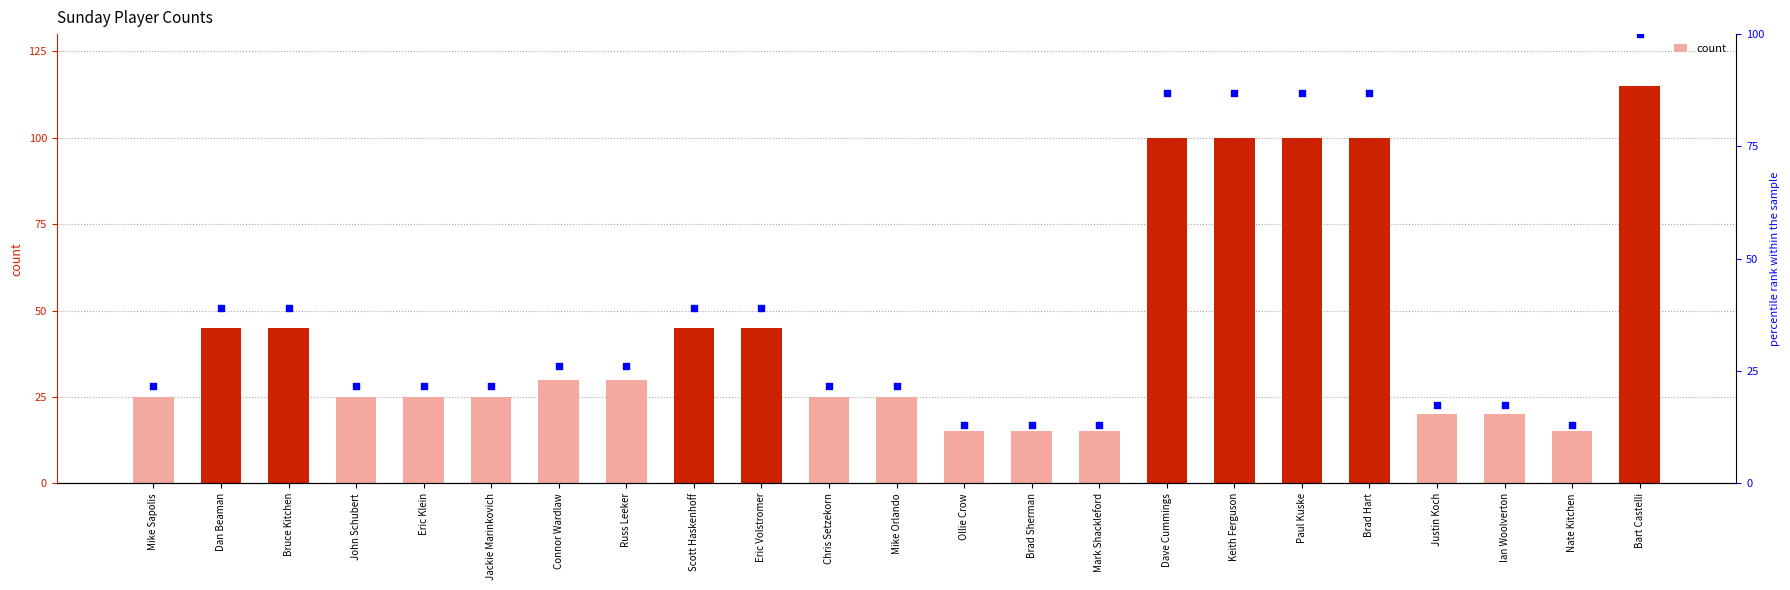

What is the total value across all series at Jackie Marinkovich?

46.7